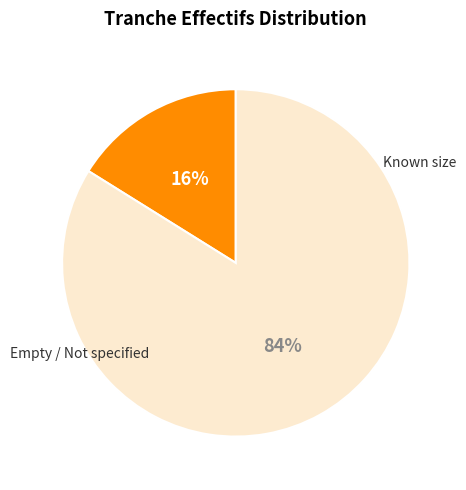

To the nearest percent, what is the difference between the largest and smallest slice percentages?

68%